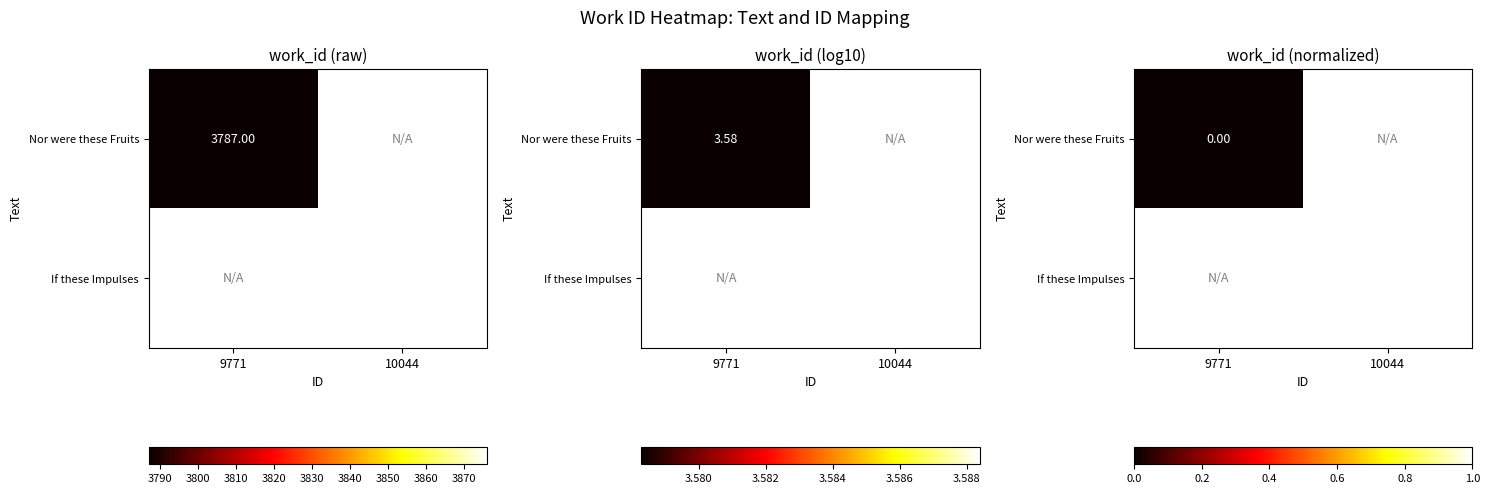

Rank the series at 10044 from lowest to highest value.

Nor were these Fruits, If these Impulses